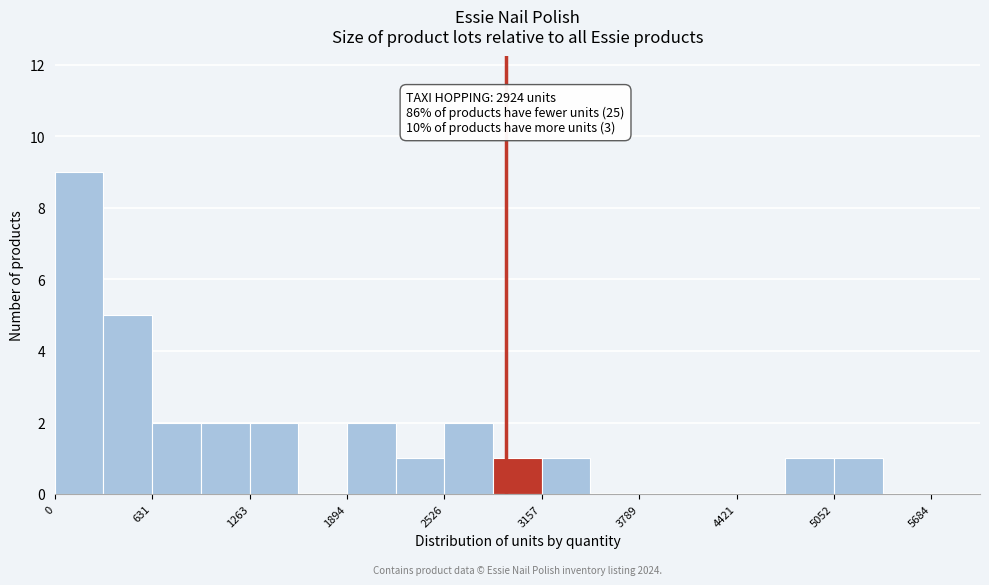

Around what value on the x-axis is the tallest bar? Give the approximate position of its centre, as read against the axis.

200